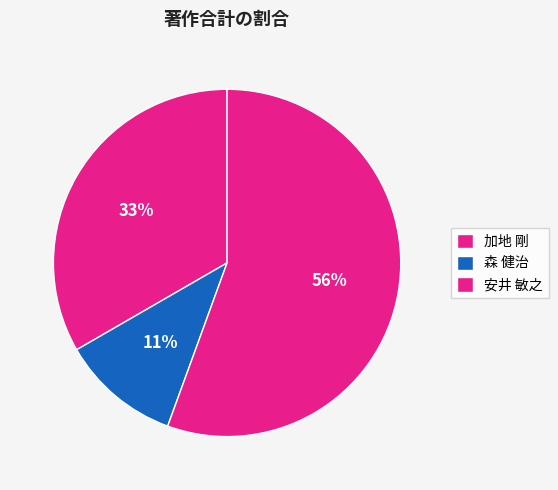

What percentage is NOT represented by 森 健治?

88.9%